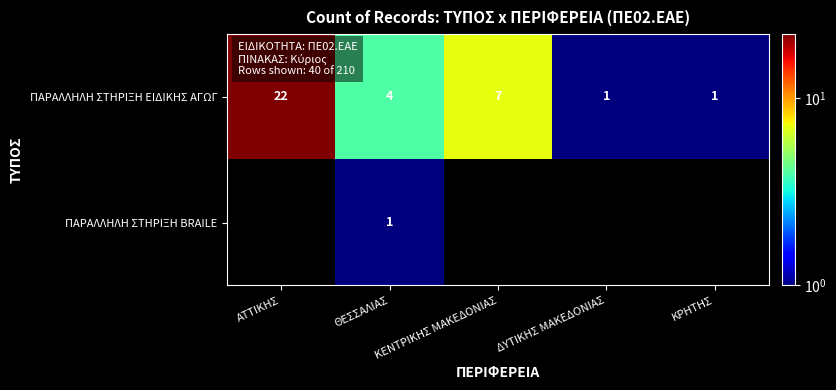

At how many categories does at least one series exceed 5?

2